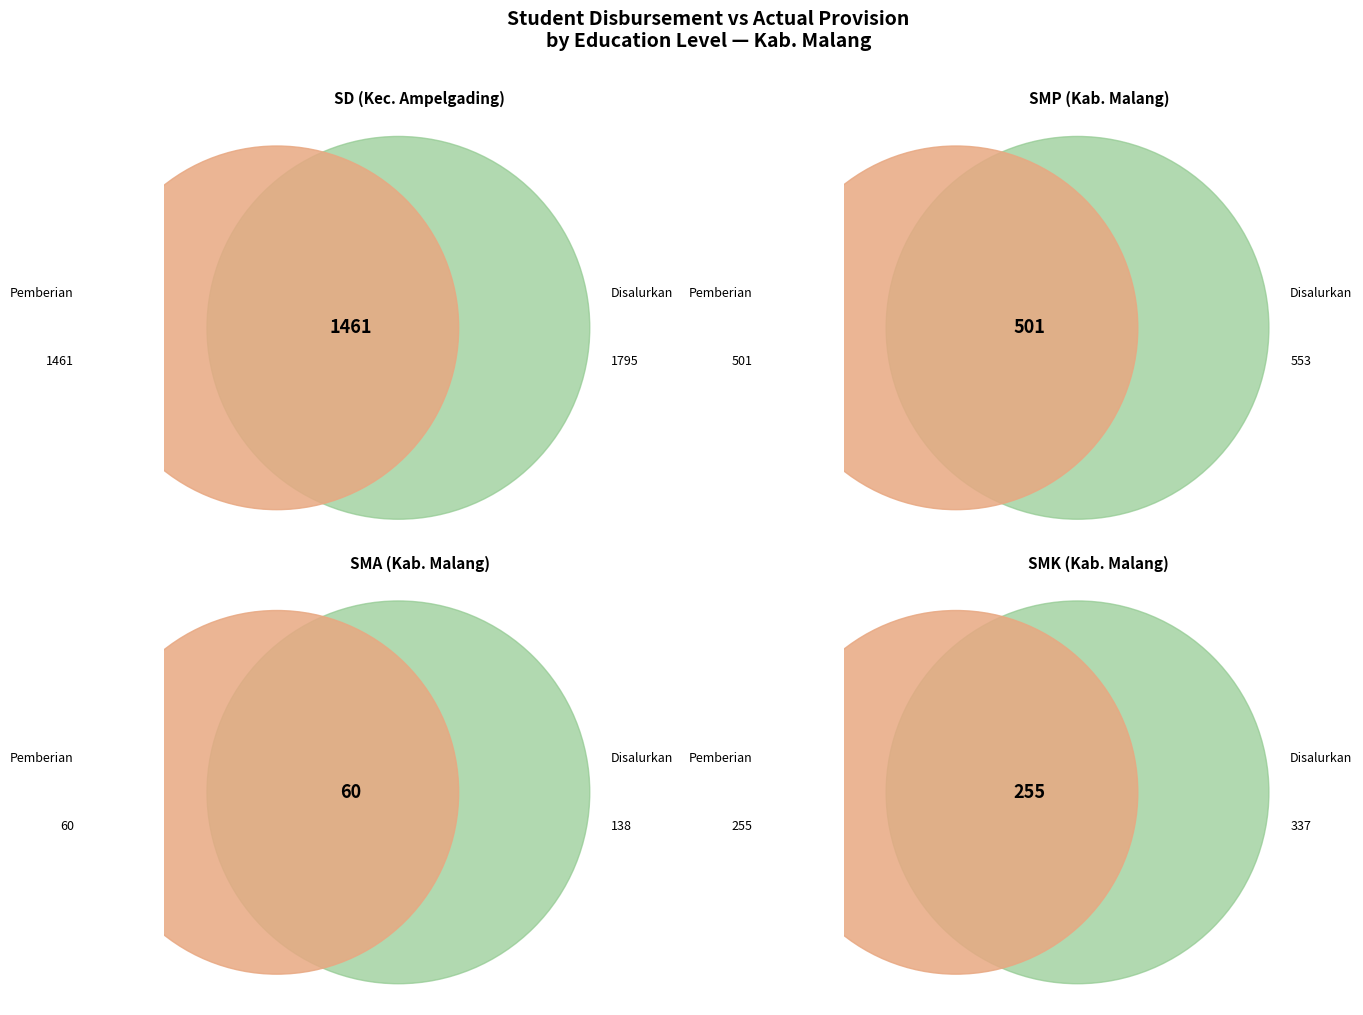

Which slice is the largest?

siswa_disalurkan